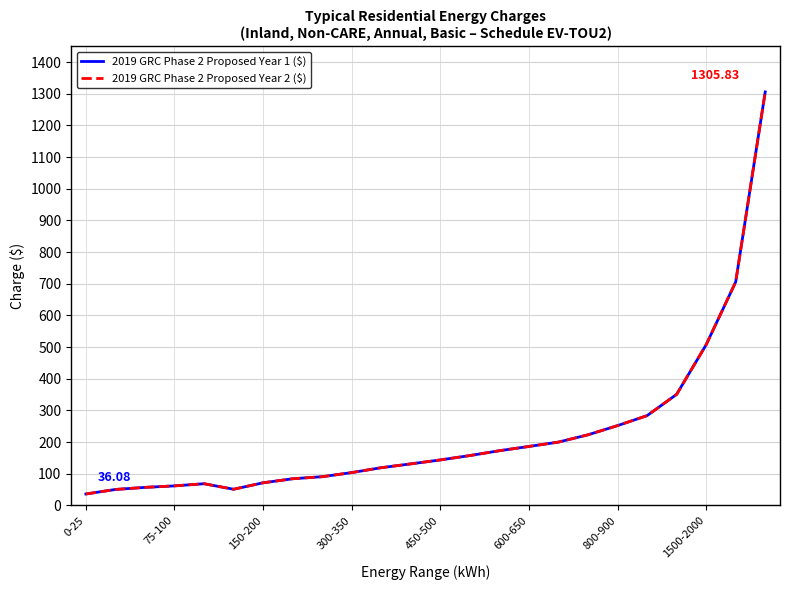

In 2019 GRC Phase 2 Proposed Year 2 ($), how many points are lower than both neighbors (excluding endpoints)?

1